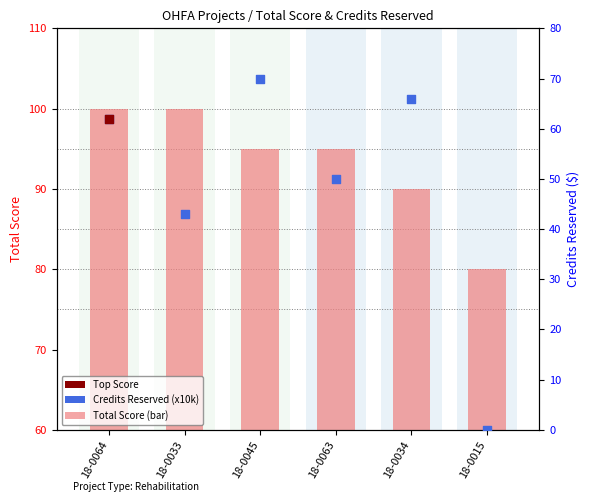

At which category is the sum across all series the highest?

18-0045